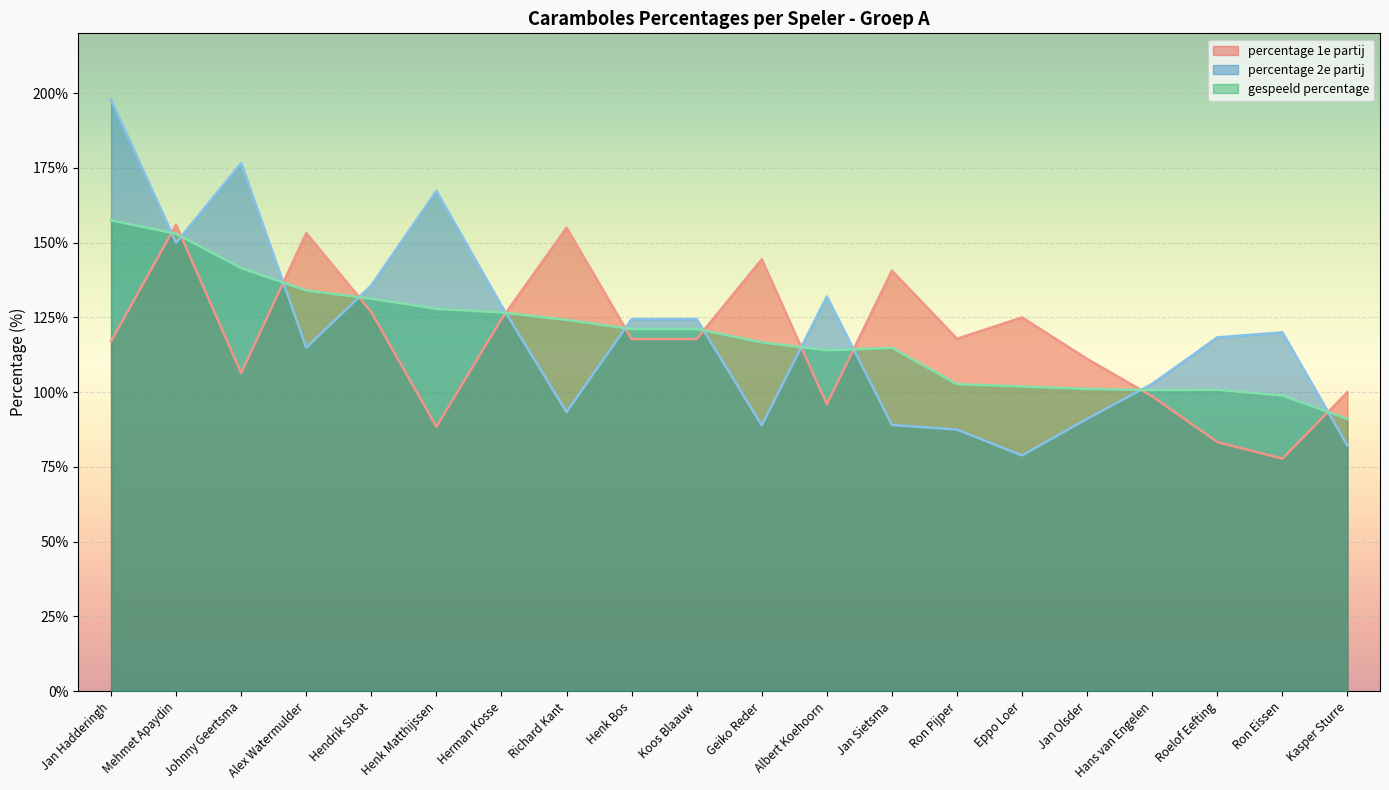

What is the label of the 2nd point from the right?

Ron Eissen